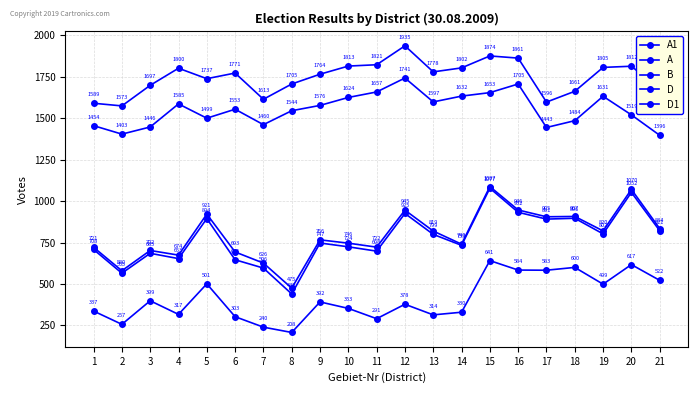

How many lines are shown in the chart?

5